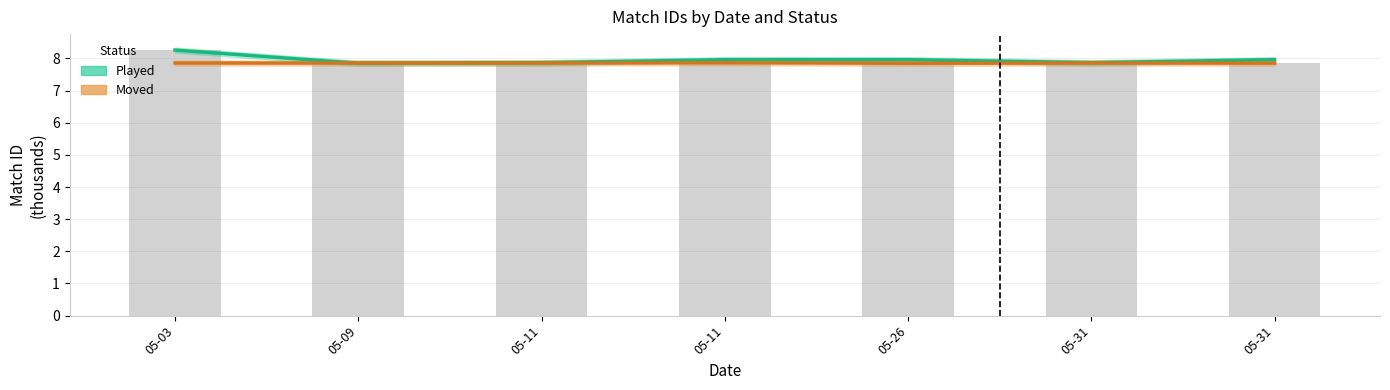

Reading left to right, extract all data points from this chart.

Played: 05-03=8.3	05-09=7.8	05-11=7.9	05-11=8.0	05-26=8.0	05-31=7.9	05-31=8.0
Moved: 05-03=7.9	05-09=7.9	05-11=7.9	05-11=7.9	05-26=7.9	05-31=7.9	05-31=7.9